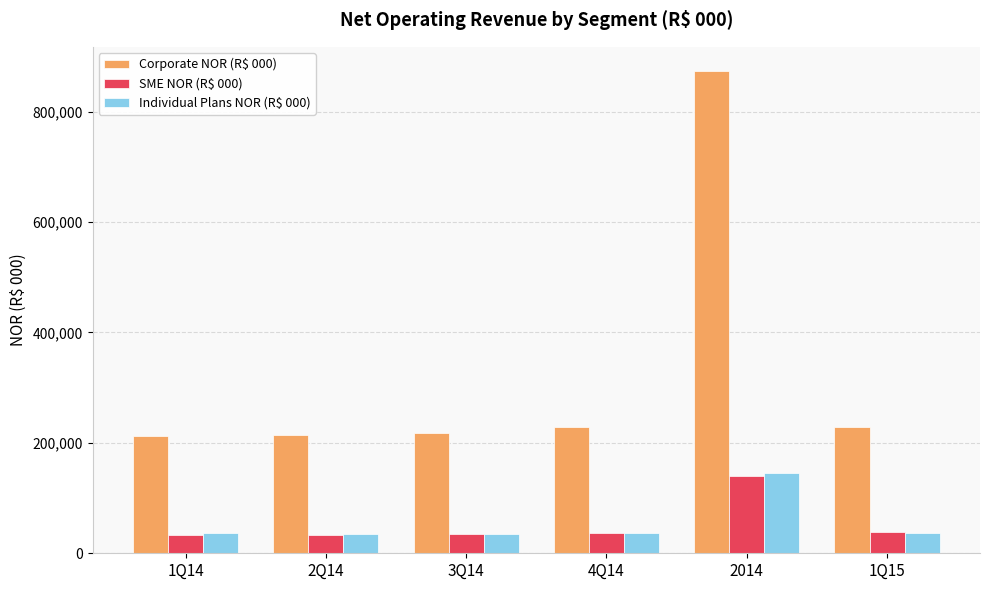

How many bars are there in each group?

3